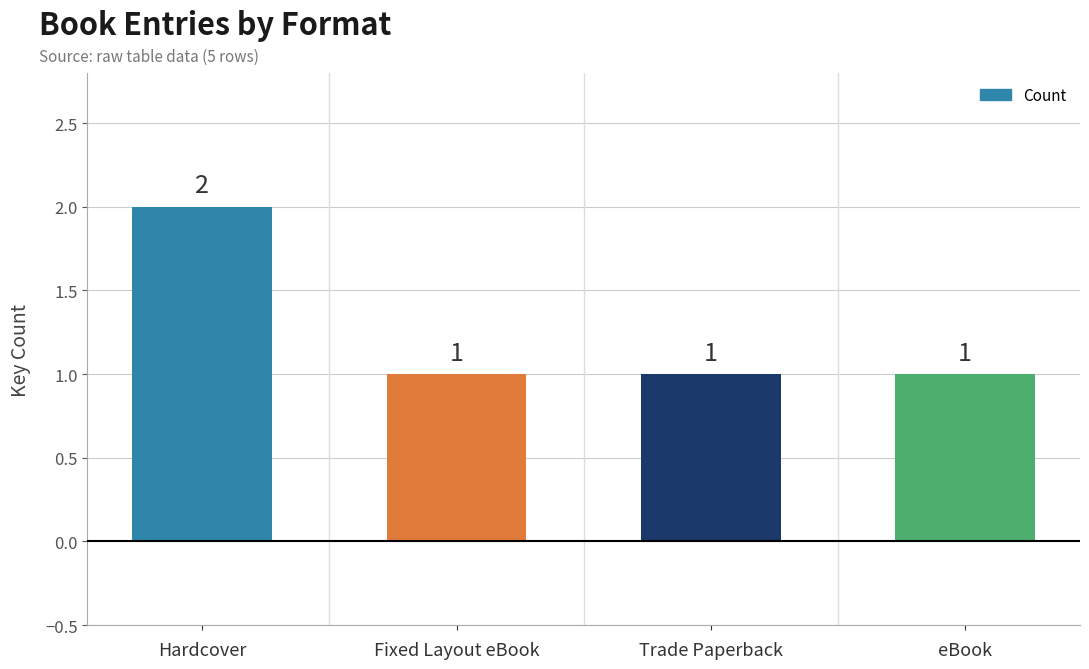

What is the change in value from Hardcover to Fixed Layout eBook?

-1